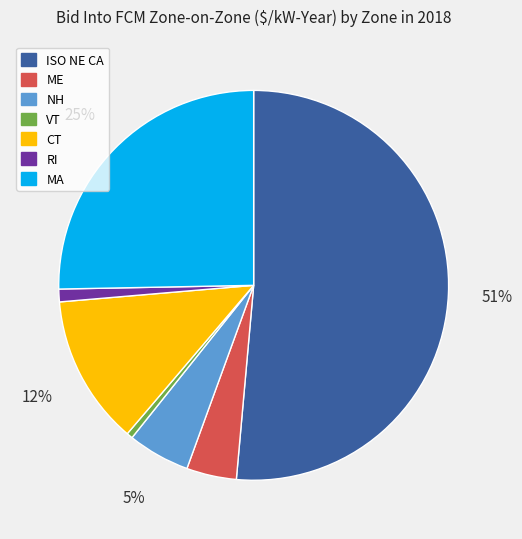

To the nearest percent, what is the average slice percentage?

14%